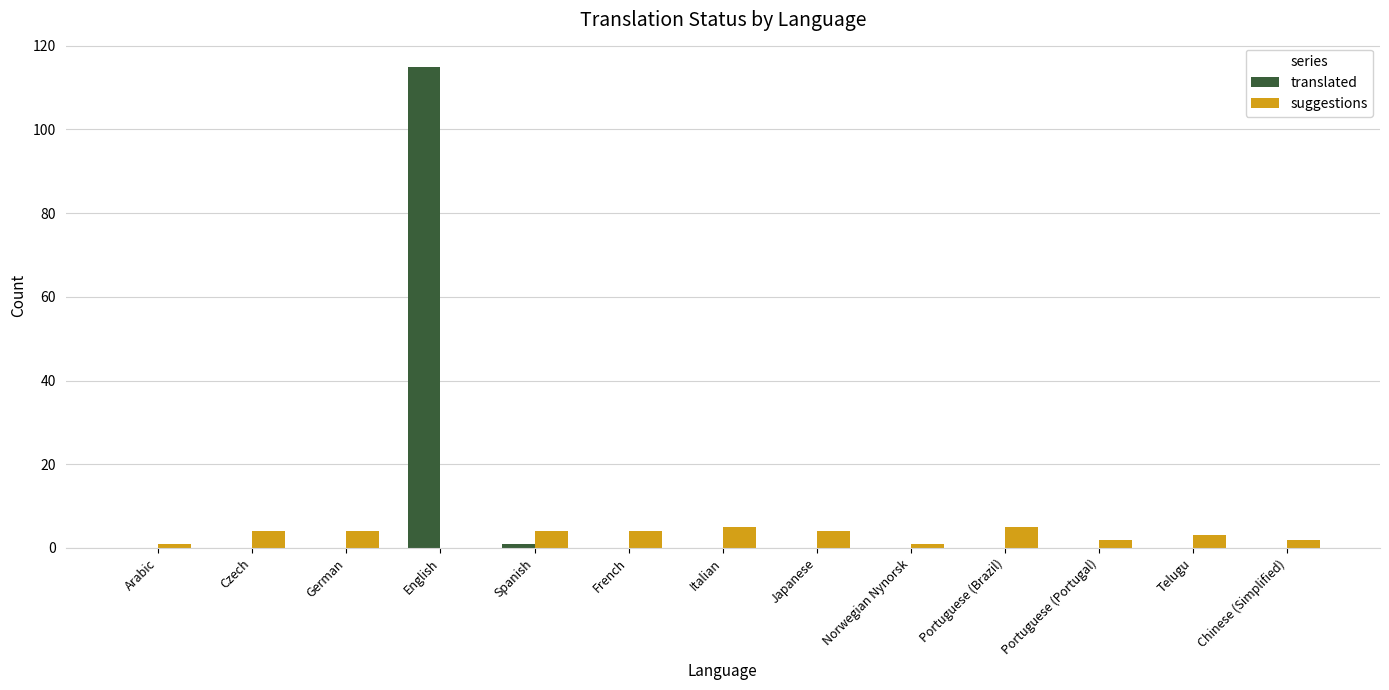

Which category has the highest value in the translated series?

English